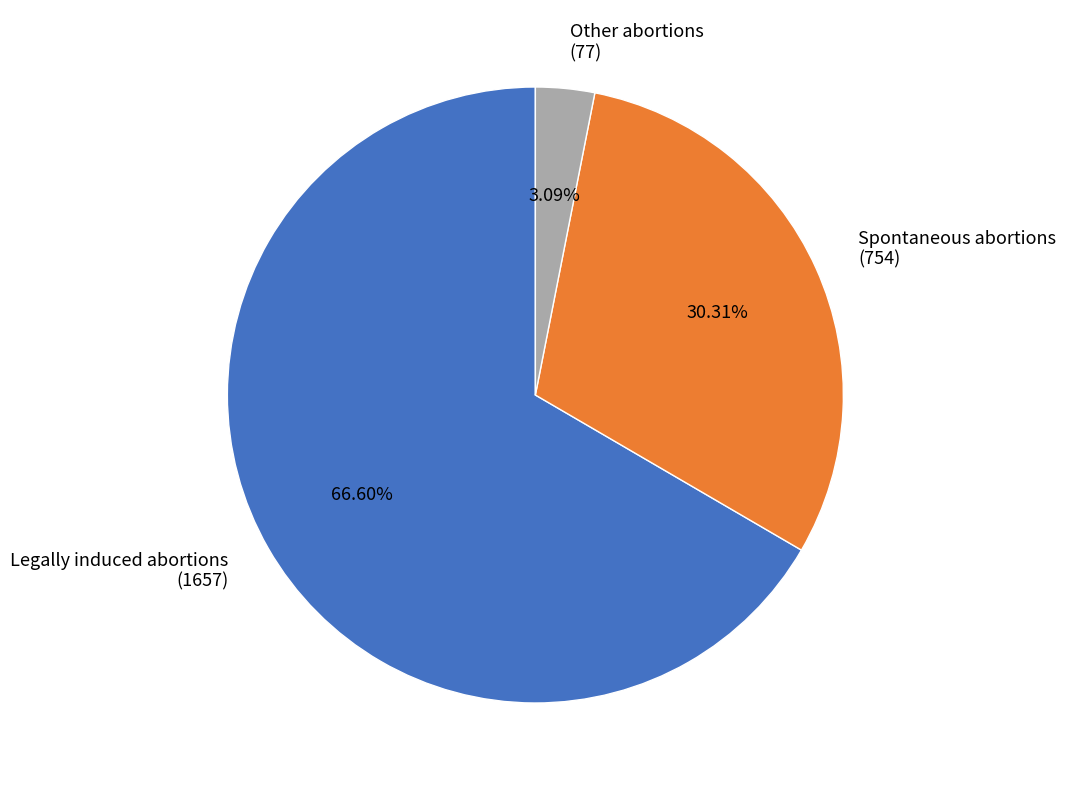

Which has a higher value, Spontaneous abortions (754) or Legally induced abortions (1657)?

Legally induced abortions (1657)